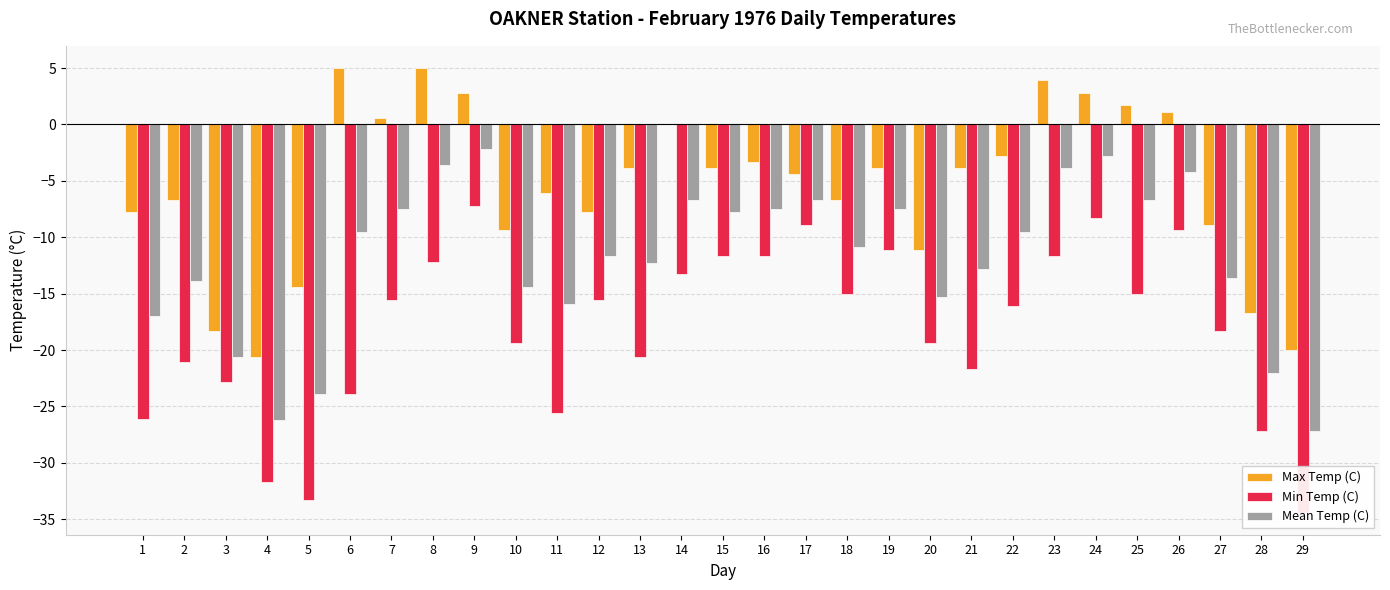

Read the Mean Temp (C) value at 7.

-7.5